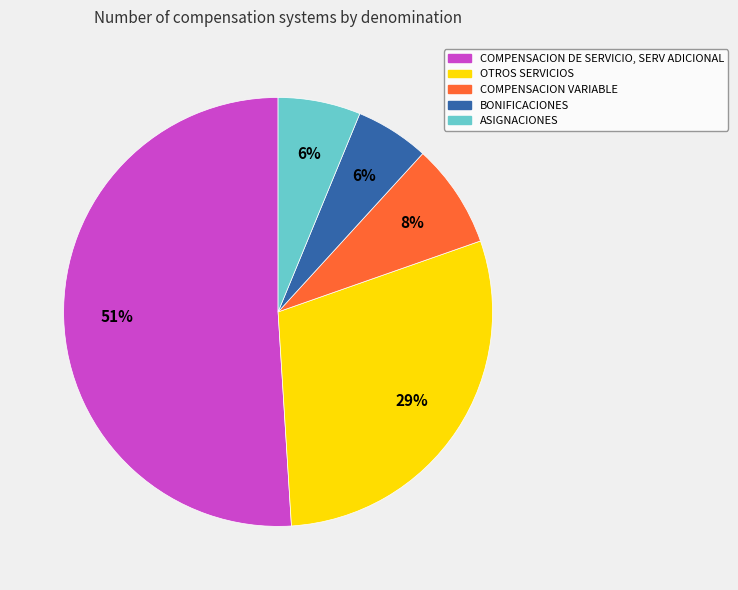

To the nearest percent, what is the average slice percentage?

20%